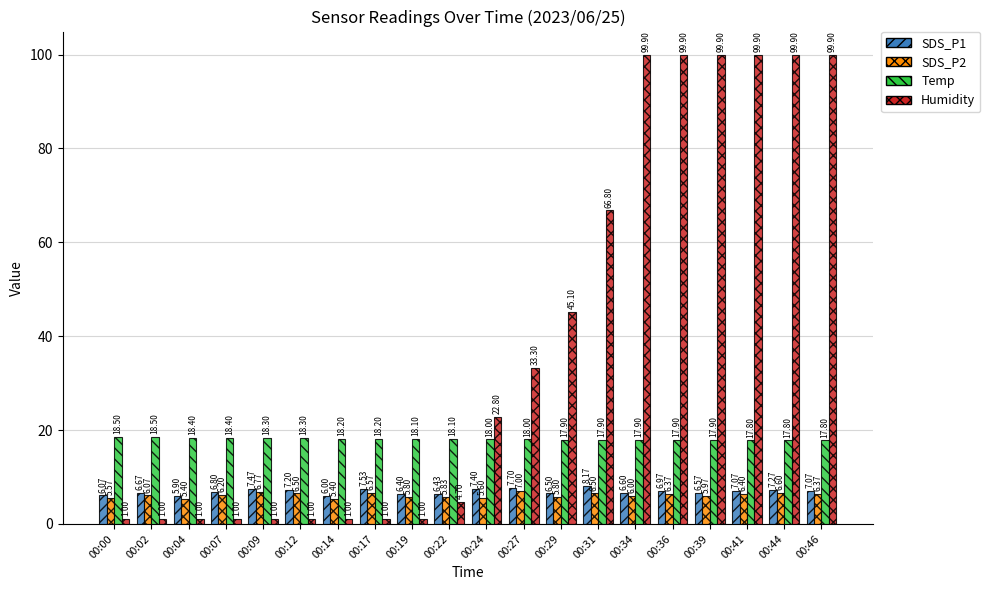

At how many categories does at least one series exceed 24?

9